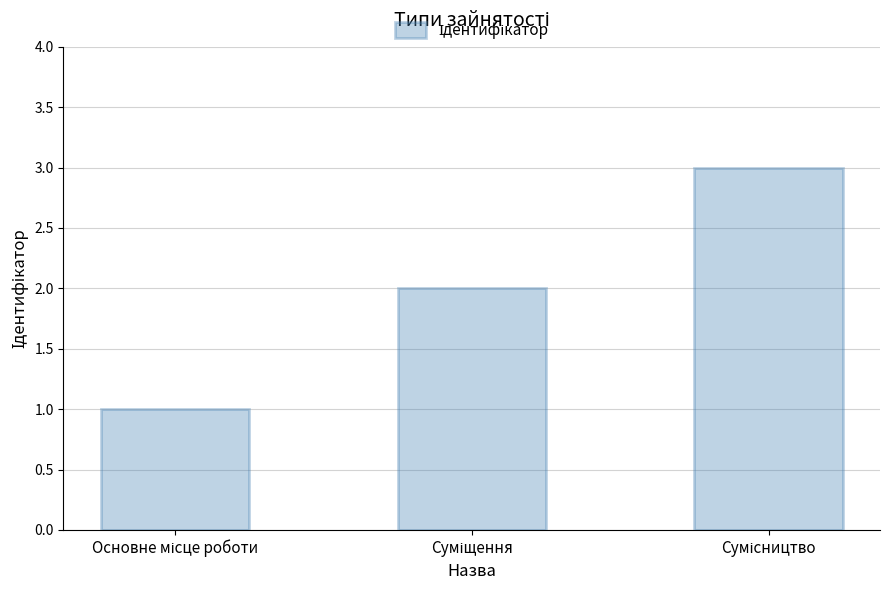

What is the greatest value displayed?

3